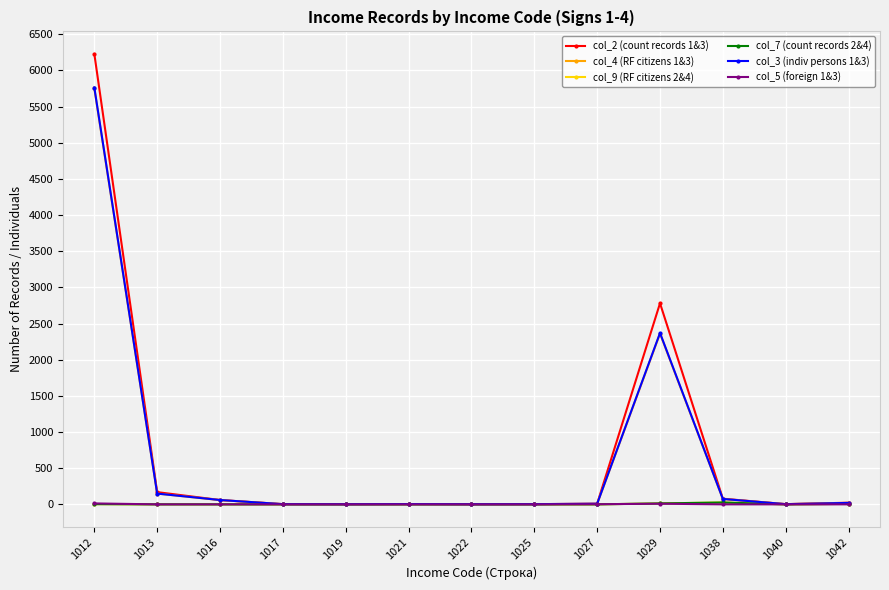

Is this an area chart (filled region under the line)?

No